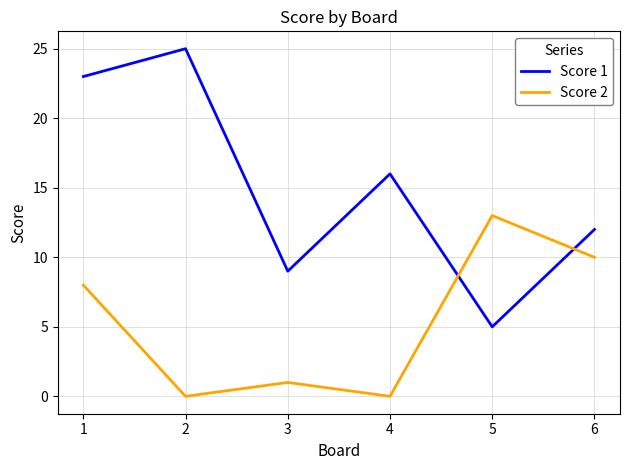

Is the value of Score 2 at 6 greater than the value of Score 1 at 4?

No